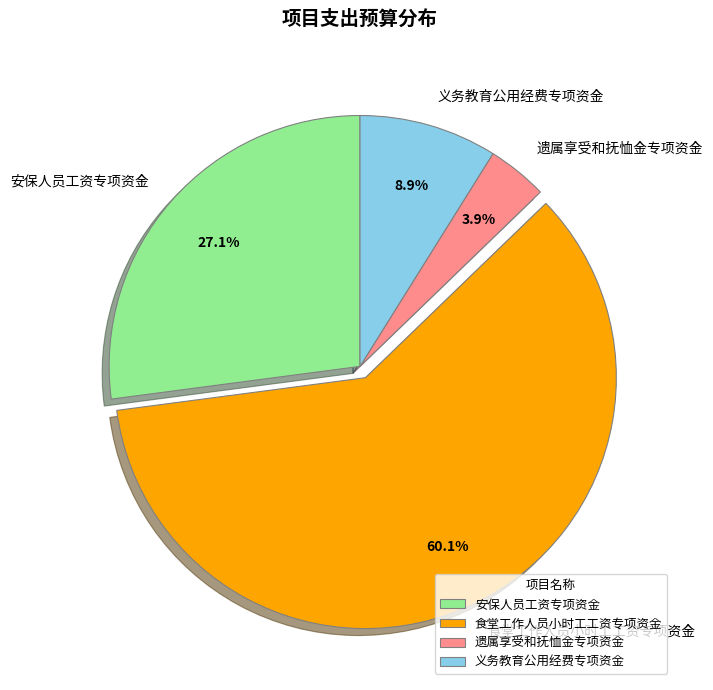

Which slice is the smallest?

遗属享受和抚恤金专项资金